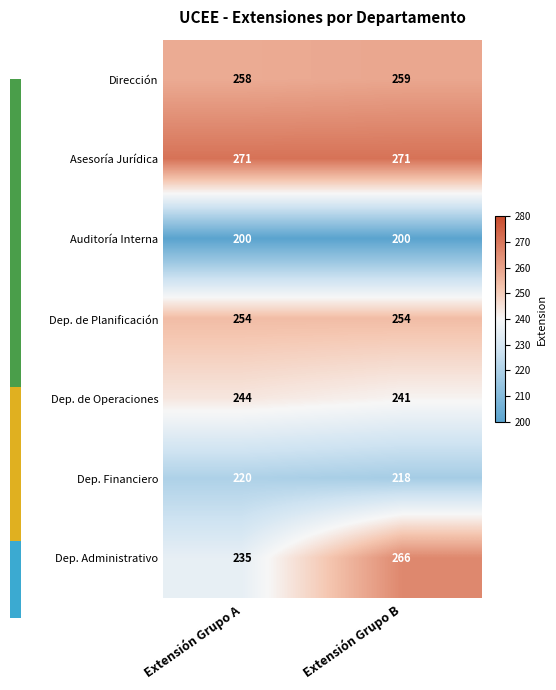

Read the Auditoría Interna value at Extensión Grupo A.

200